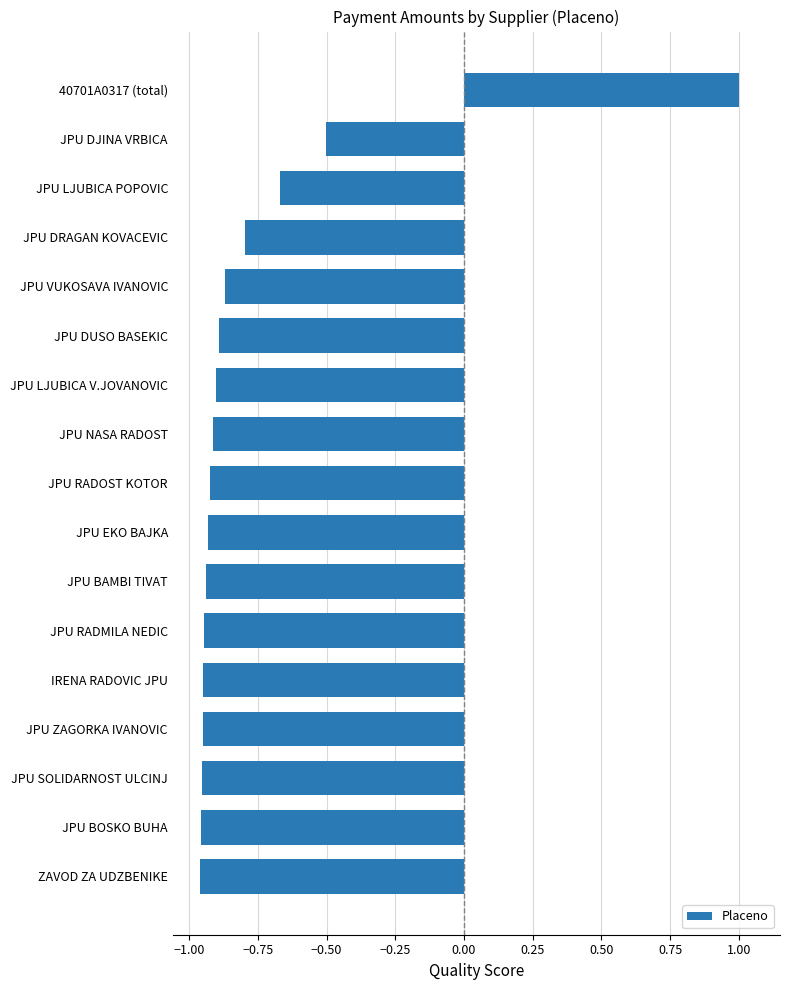

Is it true that the value at JPU DJINA VRBICA is -0.2?

False